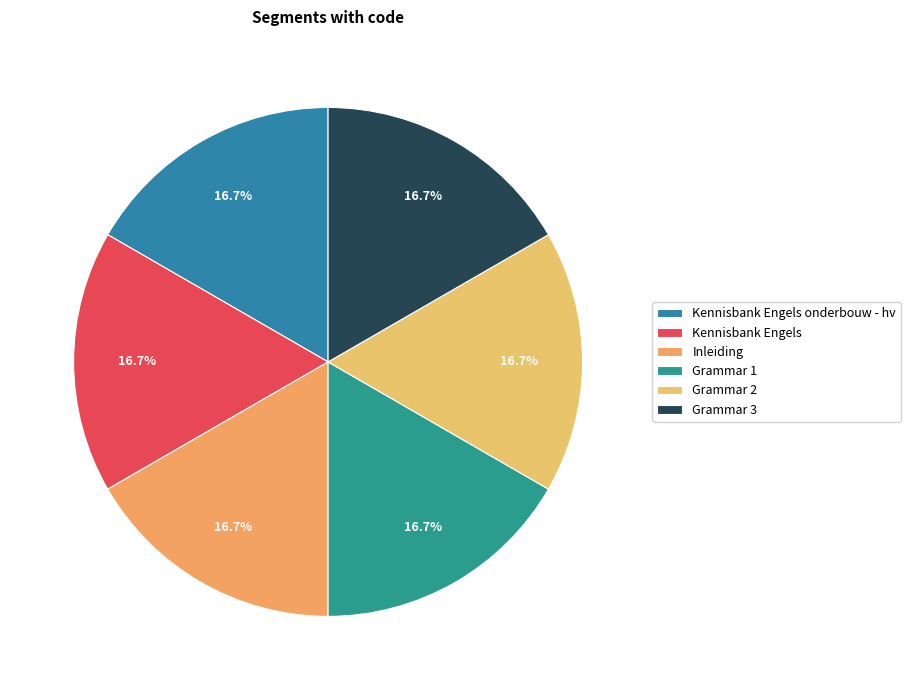

Does Grammar 1 account for over 50% of the chart?

No